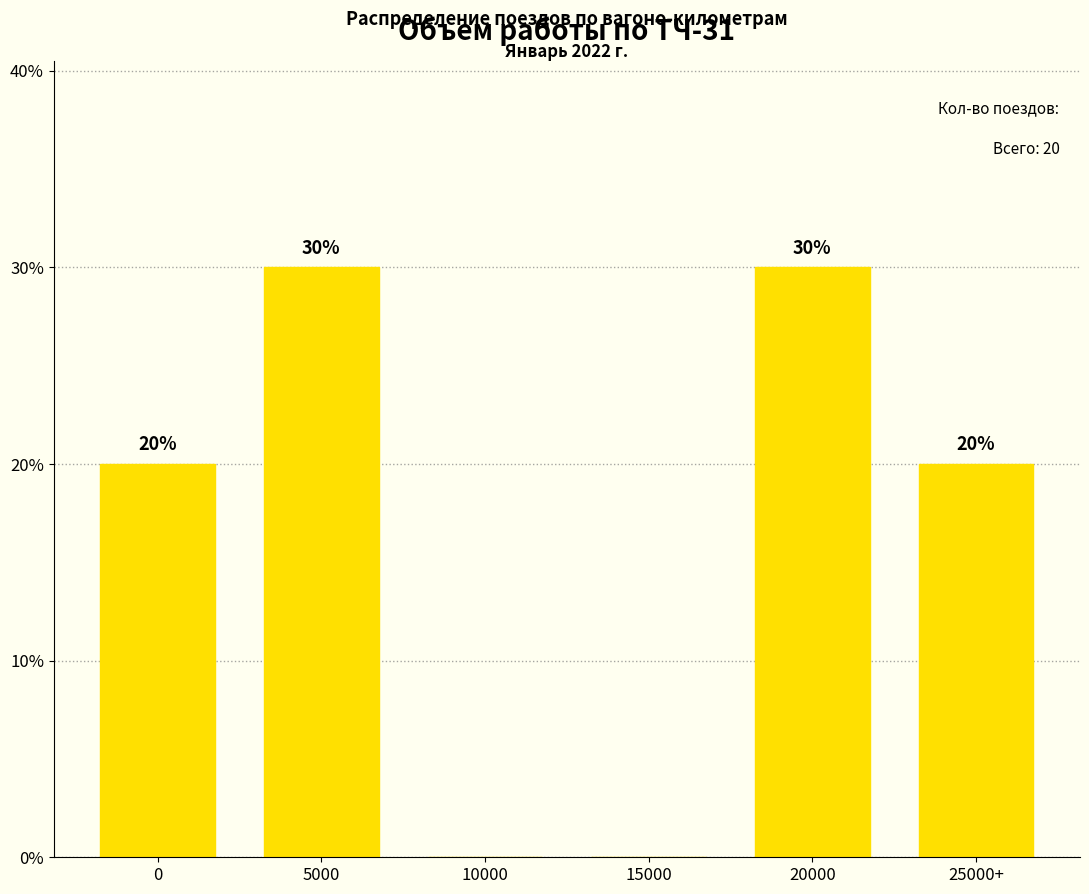

What is the greatest value displayed?

30